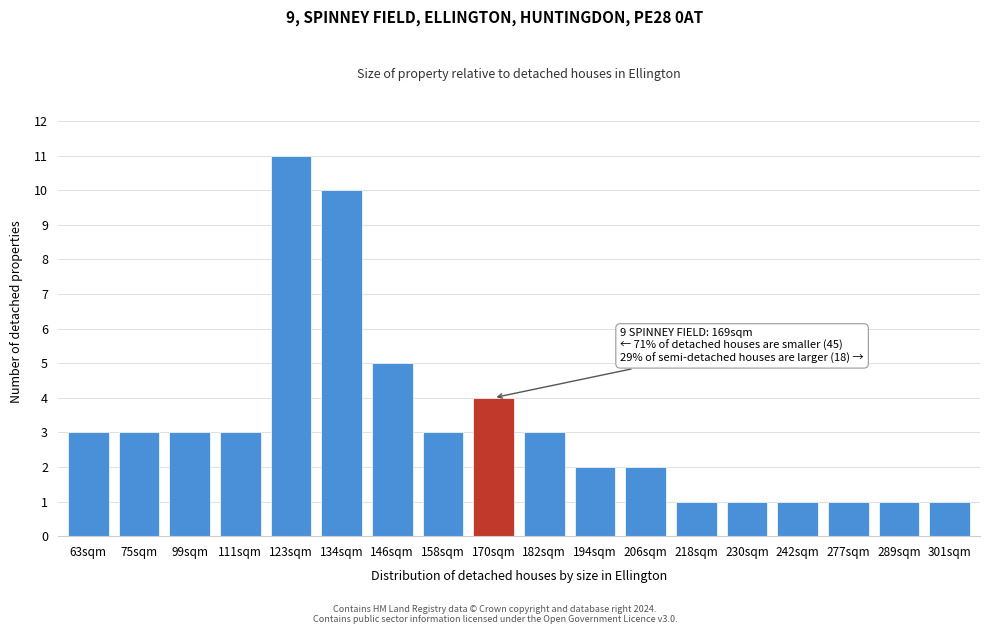

Reading left to right, list all the values displayed in this chart.

63sqm=3	75sqm=3	99sqm=3	111sqm=3	123sqm=11	134sqm=10	146sqm=5	158sqm=3	170sqm=4	182sqm=3	194sqm=2	206sqm=2	218sqm=1	230sqm=1	242sqm=1	277sqm=1	289sqm=1	301sqm=1